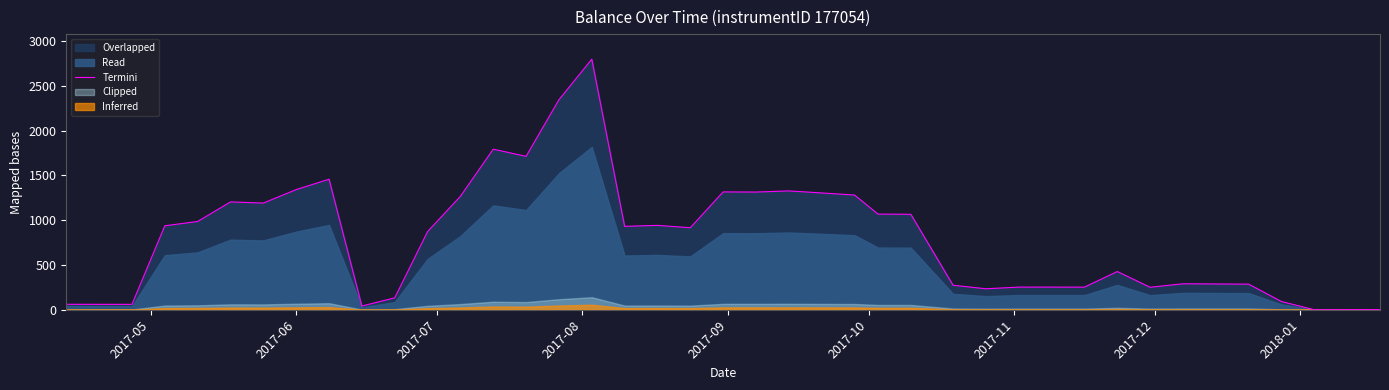

What is the highest value of the Termini series?

2798.2